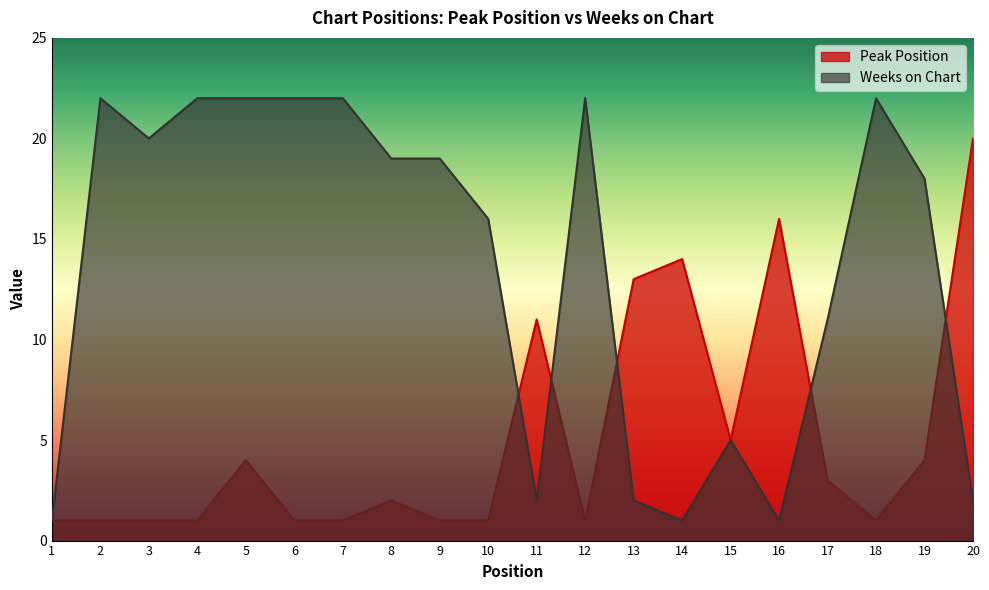

What is the sum of all Weeks on Chart values?

271